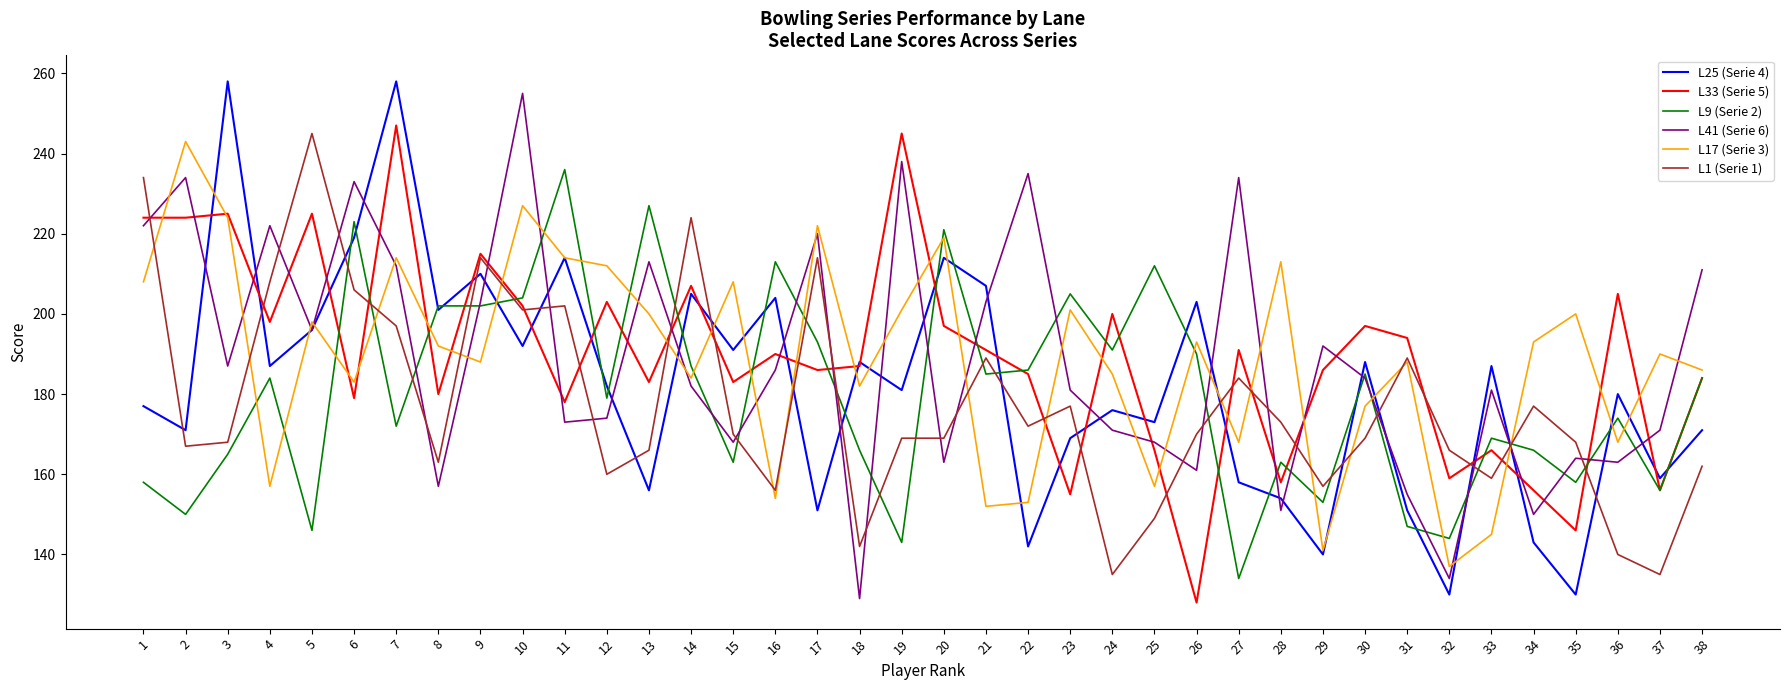

Is this an area chart (filled region under the line)?

No